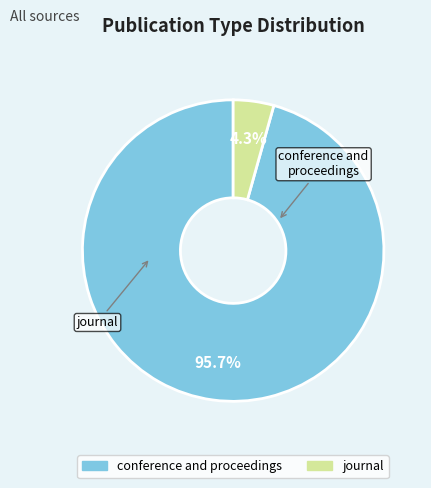

What percentage is the conference and proceedings slice, to the nearest percent?

96%